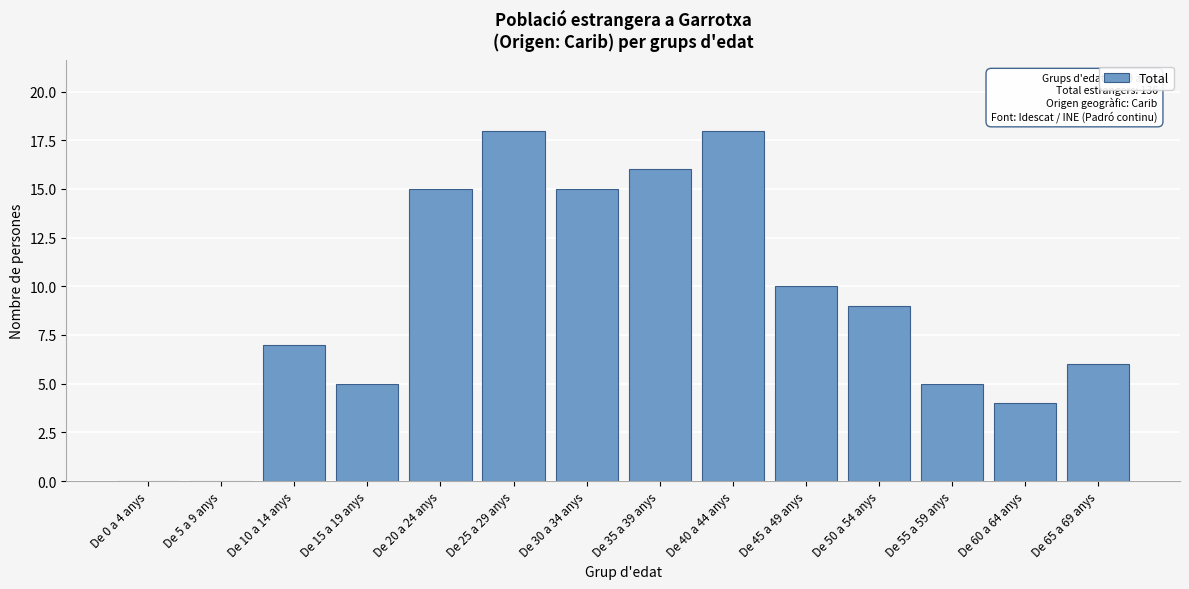

Reading left to right, transcribe all the data shown in this chart.

De 0 a 4 anys=0	De 5 a 9 anys=0	De 10 a 14 anys=7	De 15 a 19 anys=5	De 20 a 24 anys=15	De 25 a 29 anys=18	De 30 a 34 anys=15	De 35 a 39 anys=16	De 40 a 44 anys=18	De 45 a 49 anys=10	De 50 a 54 anys=9	De 55 a 59 anys=5	De 60 a 64 anys=4	De 65 a 69 anys=6